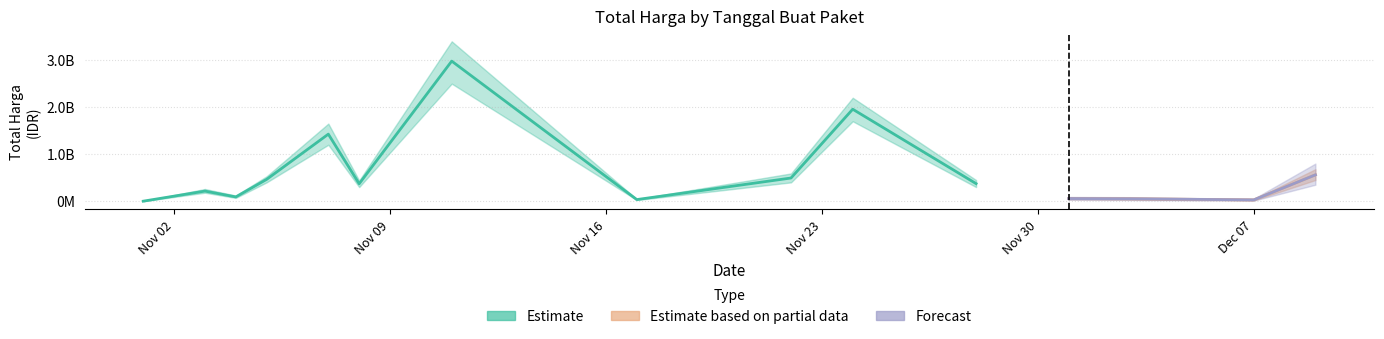

Is the value of Estimate at 2021-11-22 greater than the value of Forecast at 2021-11-04?

Yes